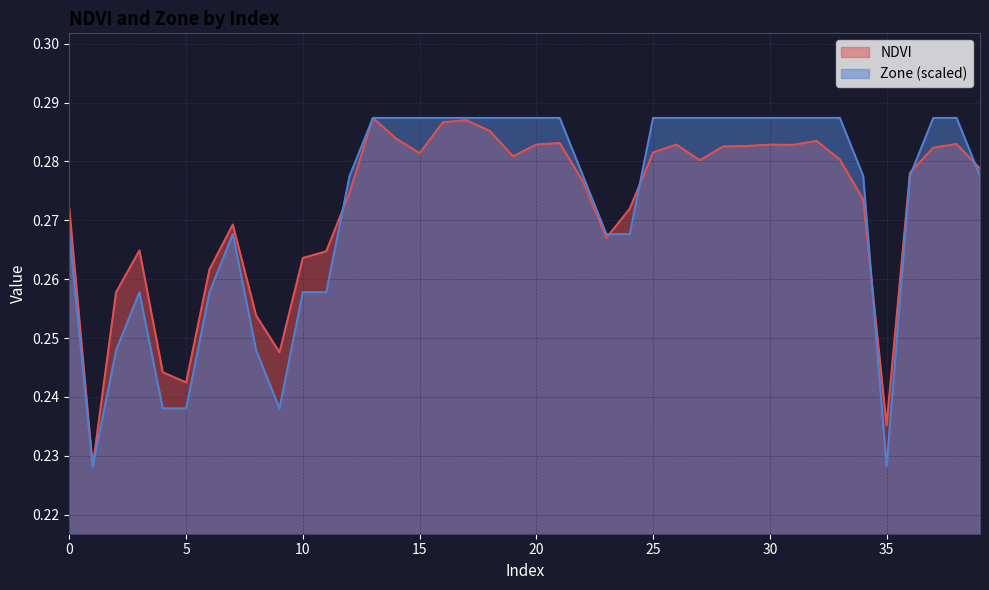

Read the NDVI value at 15.

0.3